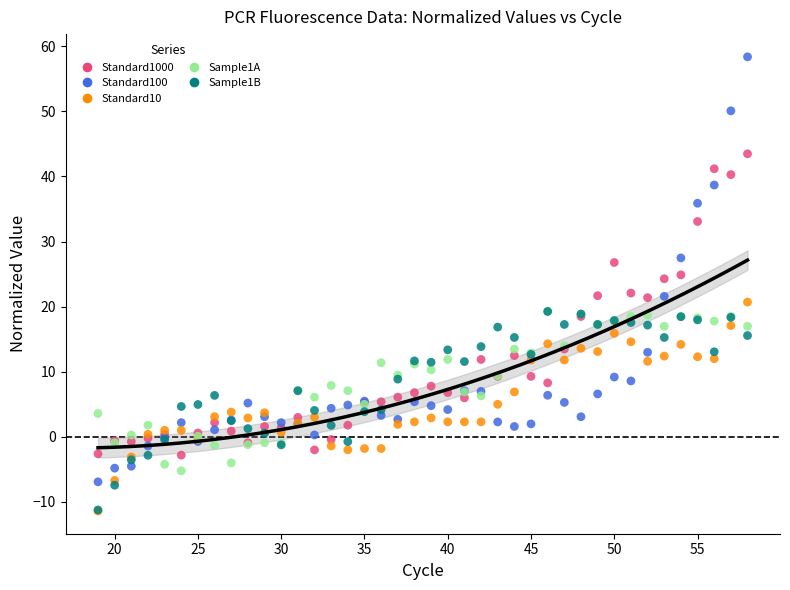

Which series contains the highest Y value?

Standard100